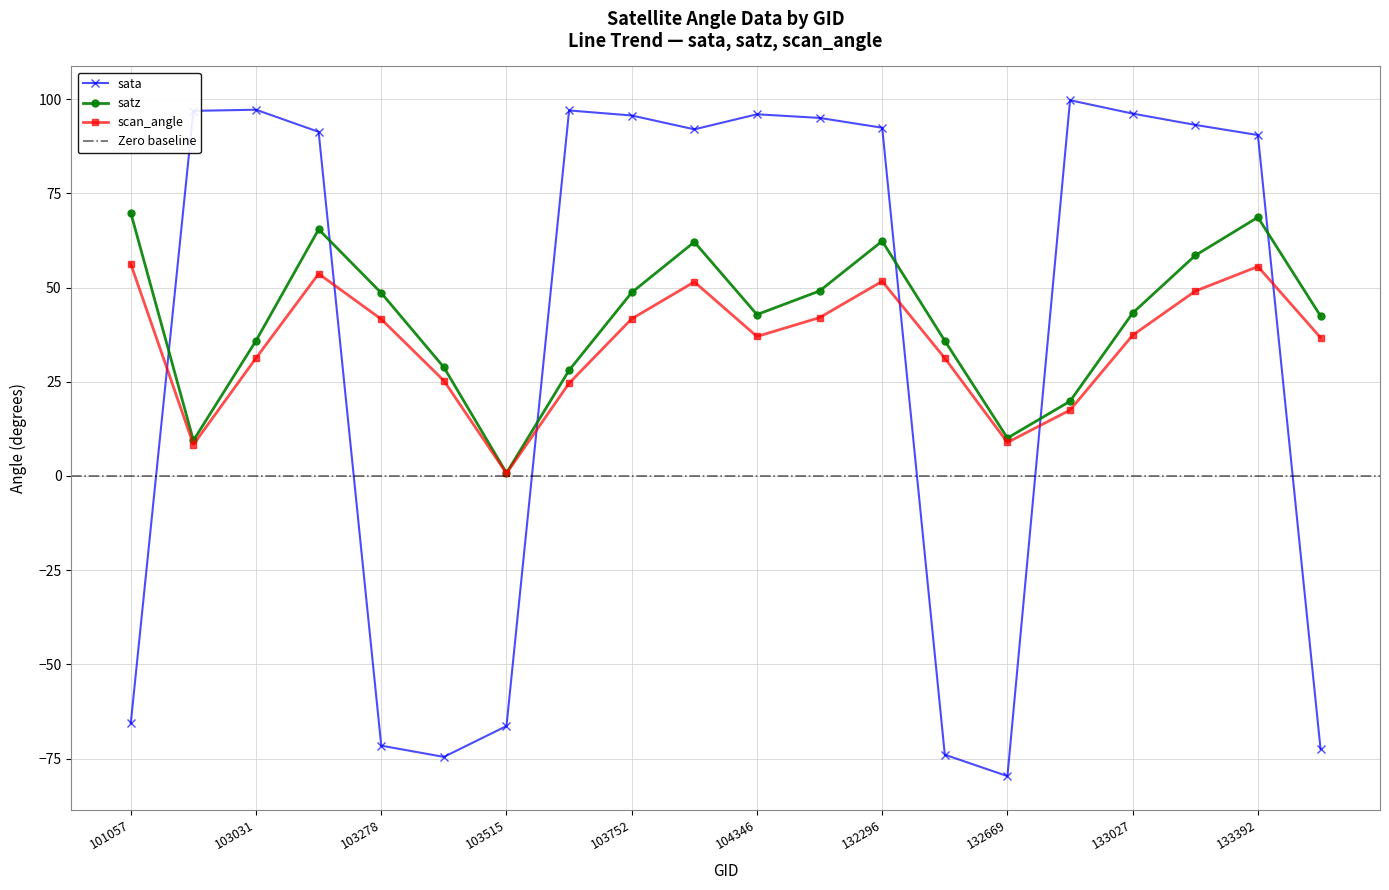

Reading left to right, what are all the values shown in this chart?

sata: -65.6	96.9	97.2	91.3	-71.6	-74.5	-66.3	97.0	95.7	92.0	96.0	95.0	92.4	-74.0	-79.6	99.7	96.2	93.2	90.5	-72.4
satz: 69.8	9.4	35.9	65.4	48.6	28.8	0.8	28.1	48.7	62.1	42.8	49.1	62.3	35.9	10.1	19.8	43.2	58.5	68.6	42.5
scan_angle: 56.2	8.3	31.3	53.7	41.6	25.3	0.7	24.6	41.7	51.5	37.0	42.0	51.7	31.3	8.9	17.5	37.4	49.1	55.6	36.7